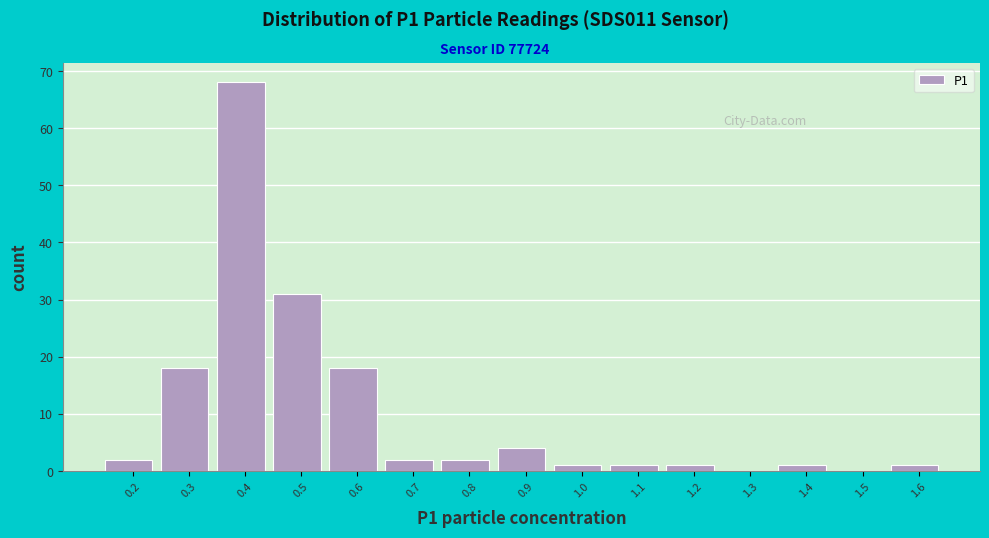

Reading right to left, list all the values displayed in this chart.

1.6=1	1.5=0	1.4=1	1.3=0	1.2=1	1.1=1	1.0=1	0.9=4	0.8=2	0.7=2	0.6=18	0.5=31	0.4=68	0.3=18	0.2=2